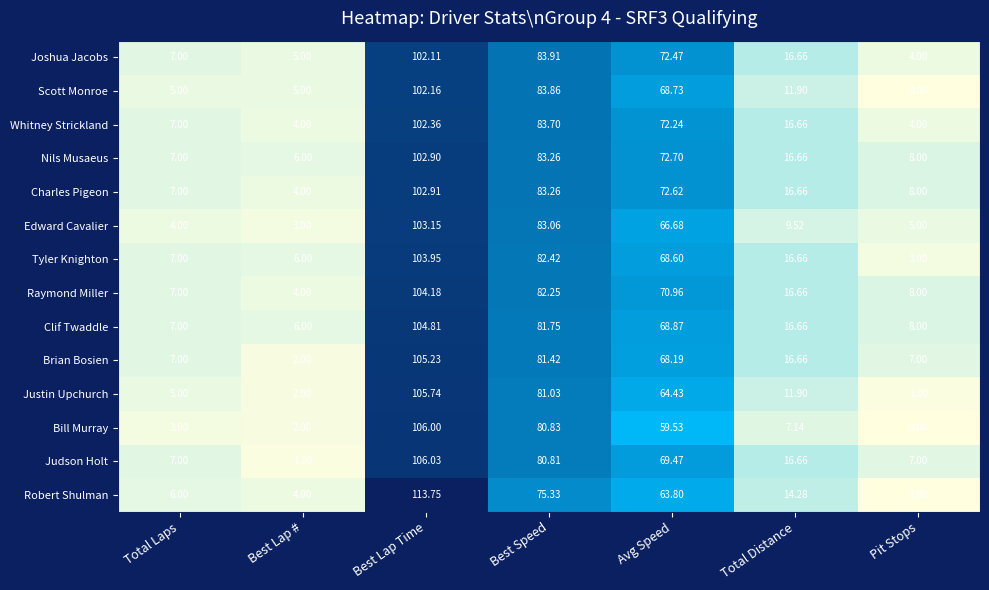

Which label corresponds to the smallest value in the chart?

Pit Stops